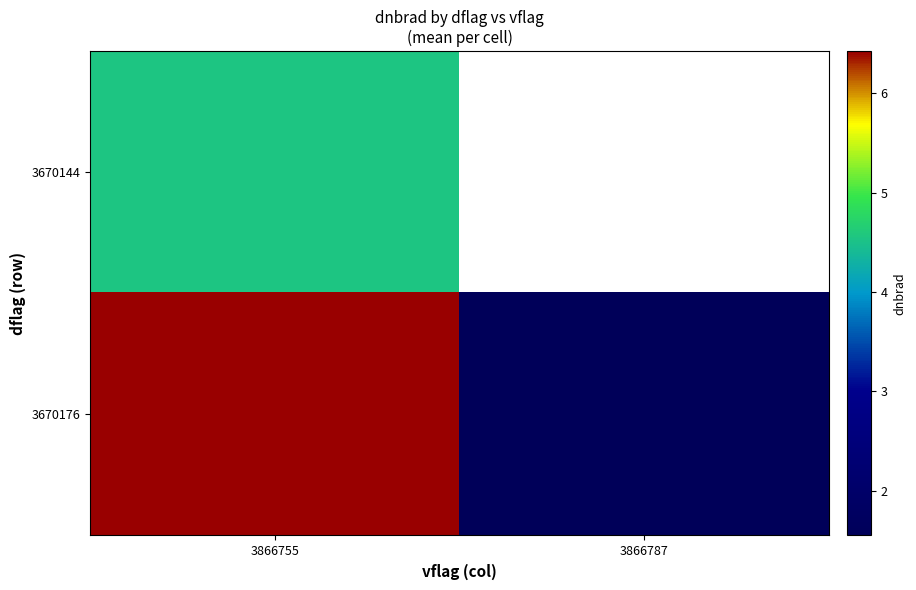

What is the average value of the 3670176 series?

4.0